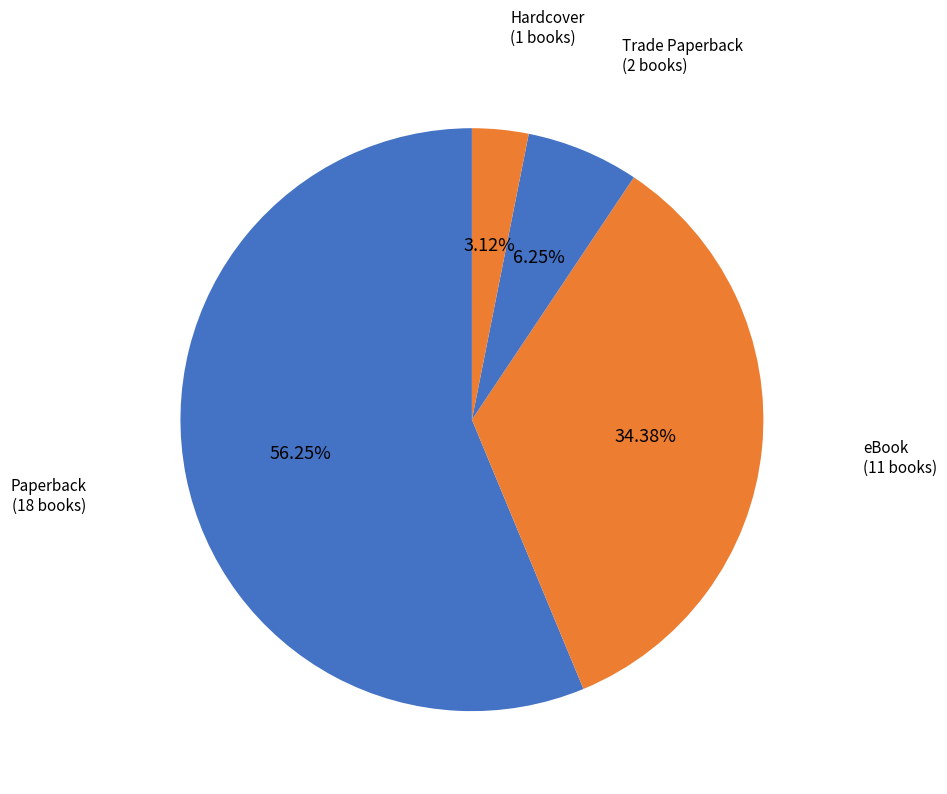

Is the sum of Paperback and Hardcover greater than half?

Yes